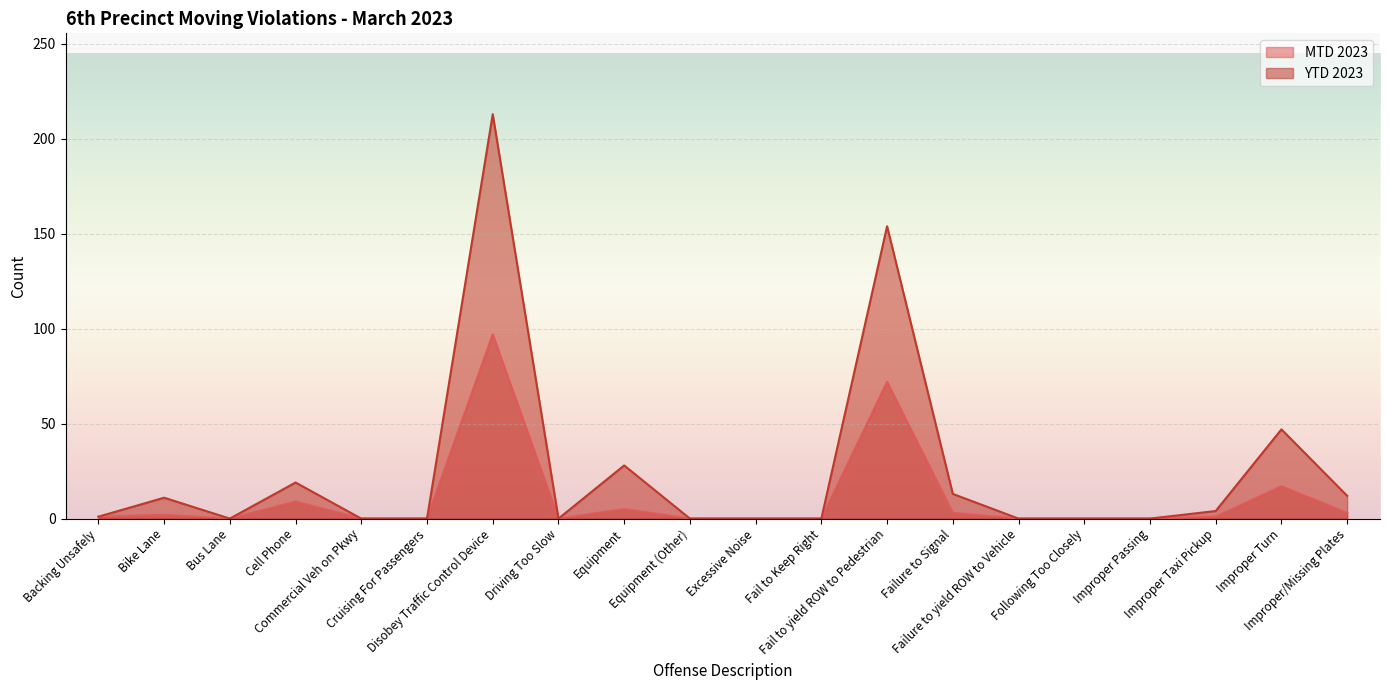

What is the value of the YTD 2023 point at the 2nd from the left?

11